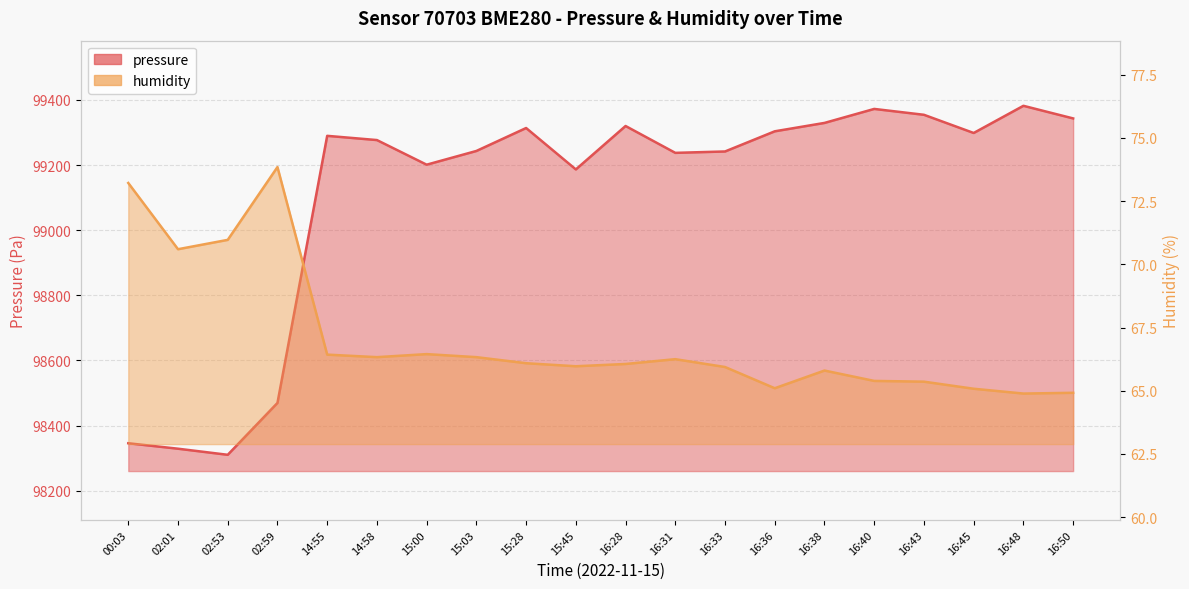

True or false: pressure and humidity cross at least once.

False